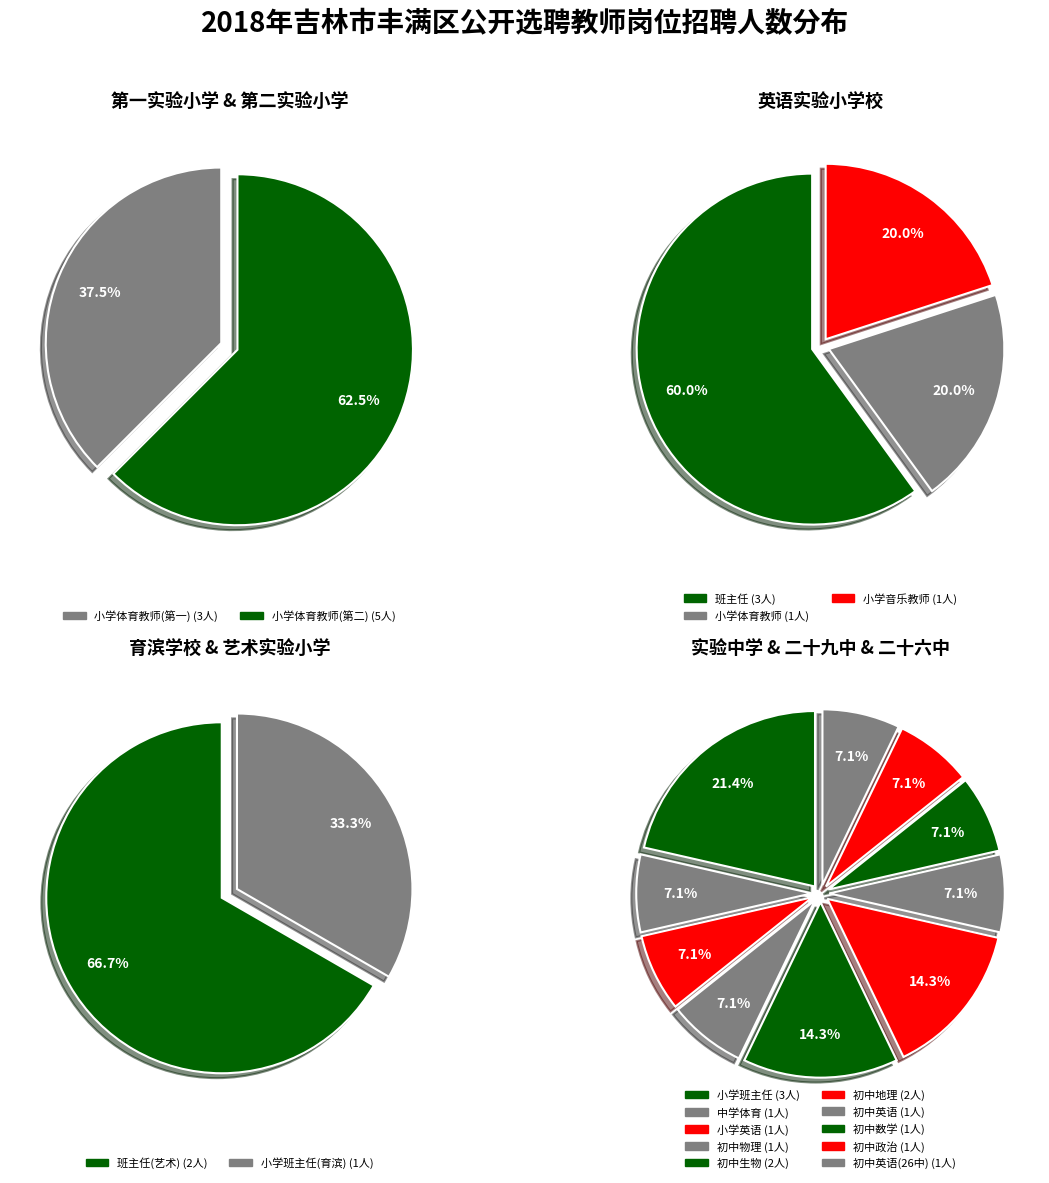

Between 小学体育教师 and 初中政治教师, which is larger?

小学体育教师